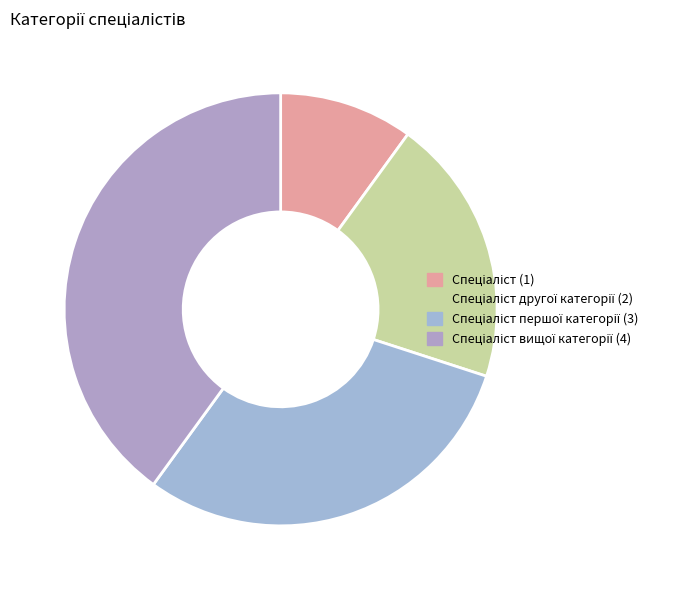

What is the smallest slice in the pie chart?

Спеціаліст